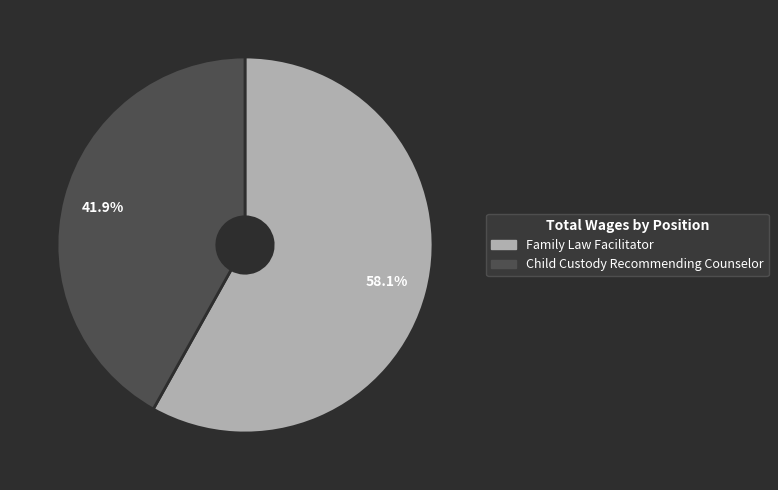

True or false: Family Law Facilitator accounts for 68% of the total.

False